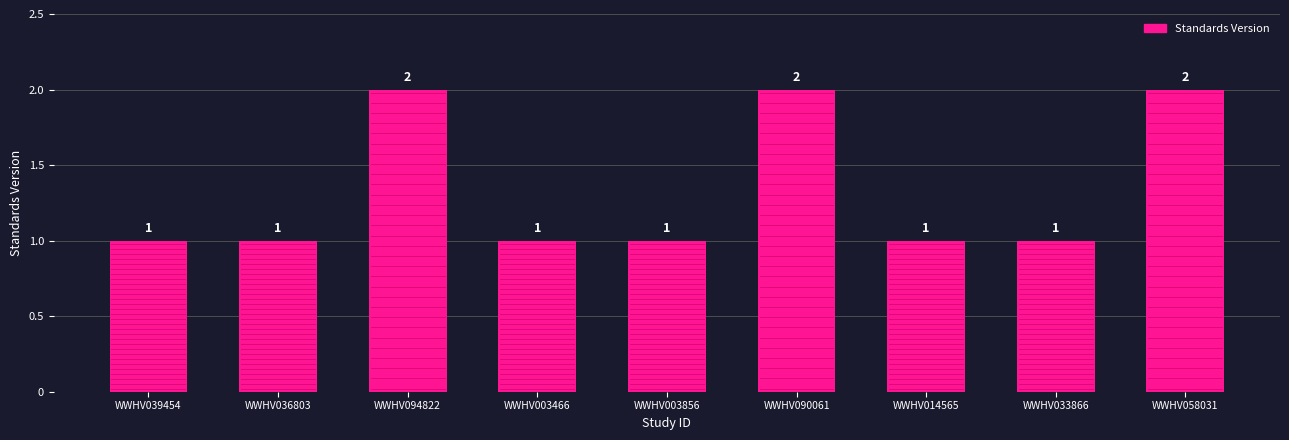

How many values are between 1 and 2?

9